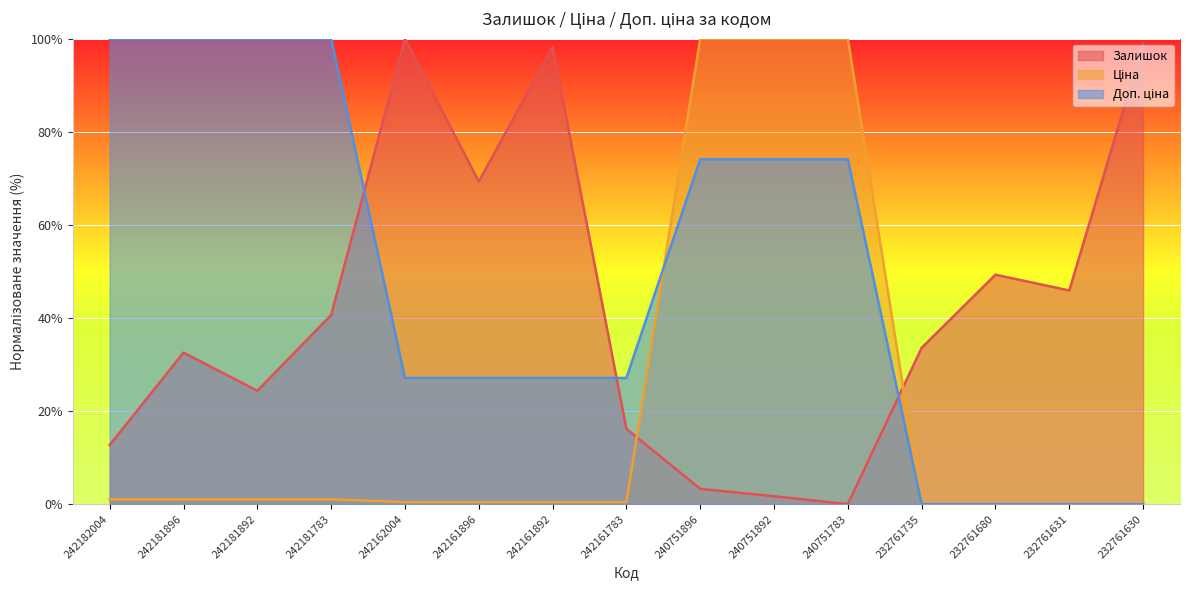

True or false: Залишок and Доп. ціна cross at least once.

True